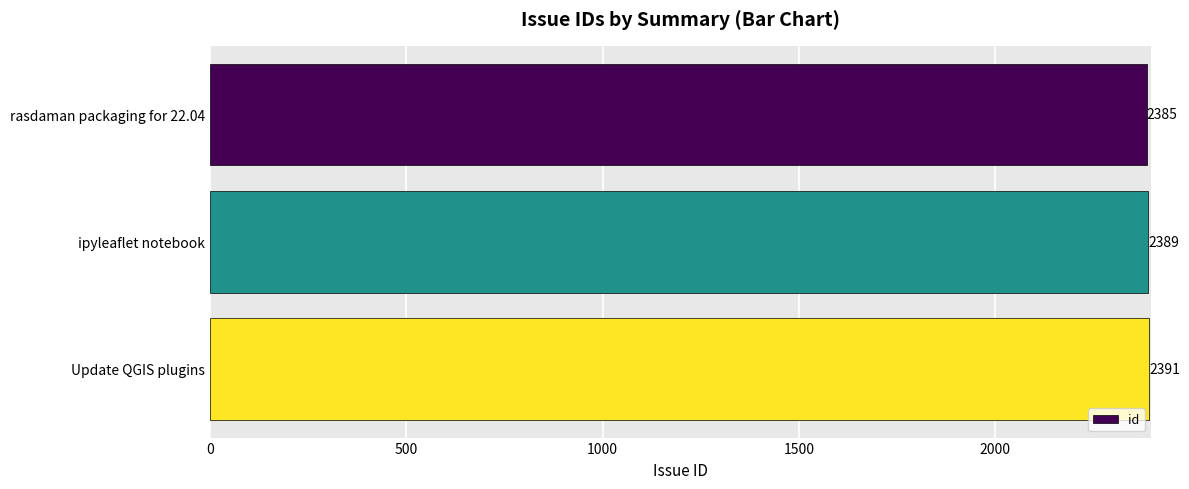

What is the approximate value at rasdaman packaging for 22.04?

2385